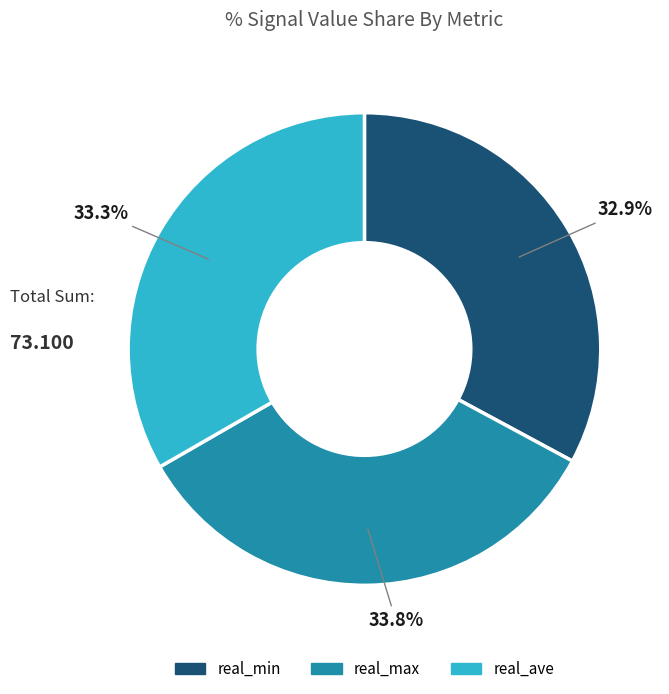

Is there a majority slice in this chart?

No